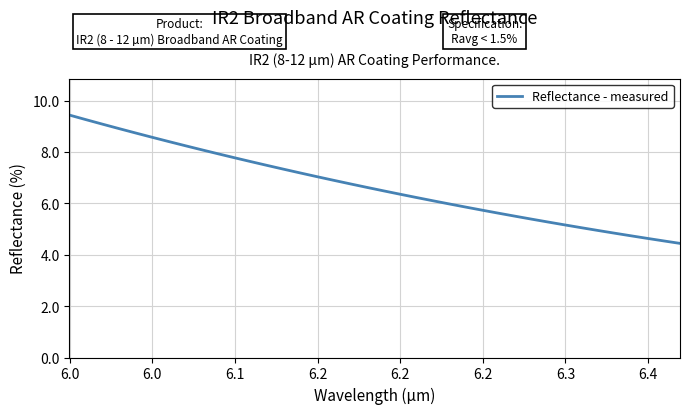

What is the greatest value displayed?

9.4